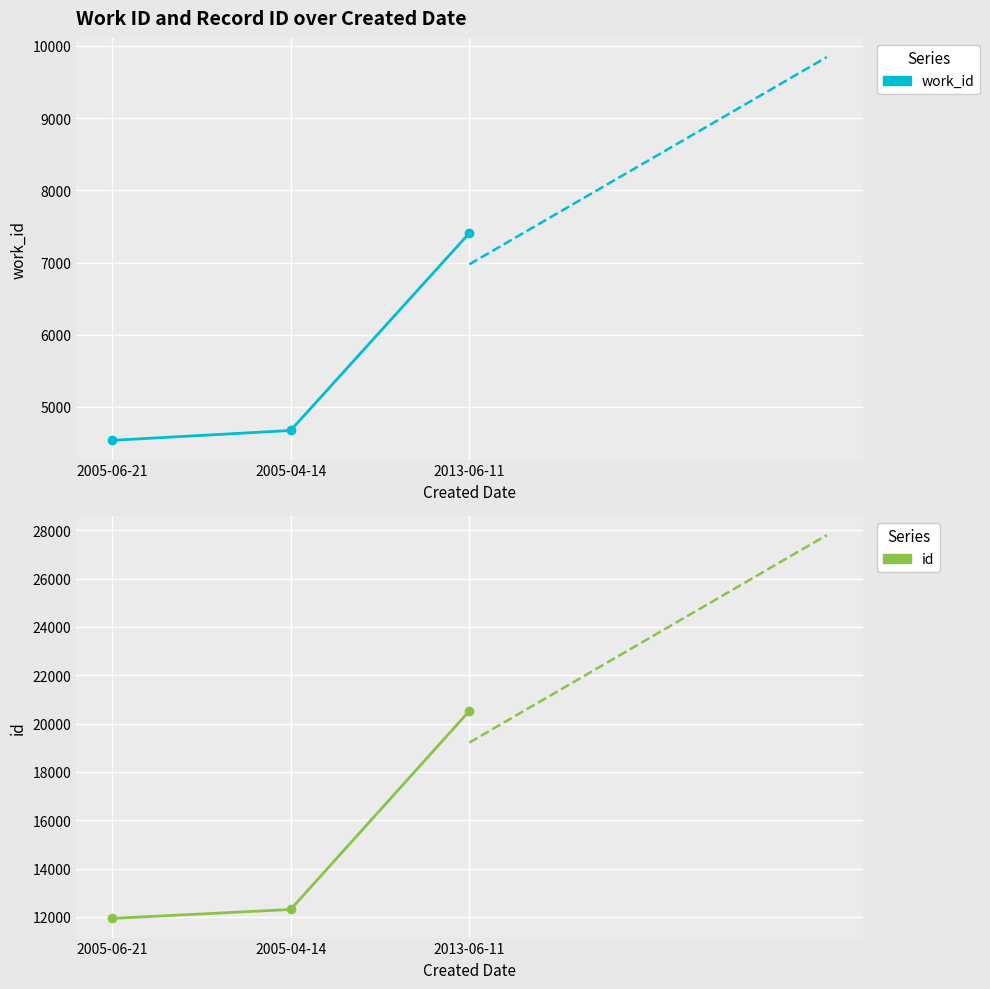

The value of work_id at 2013-06-11 is 7408. True or false?

True